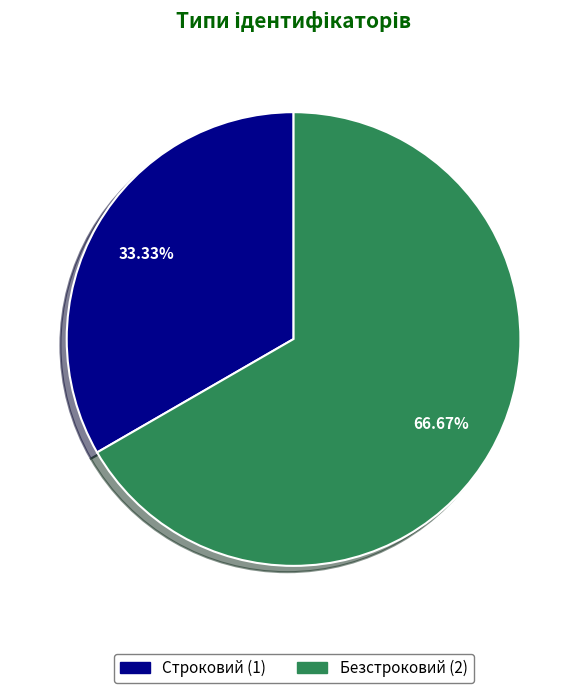

How many segments does this pie chart have?

2